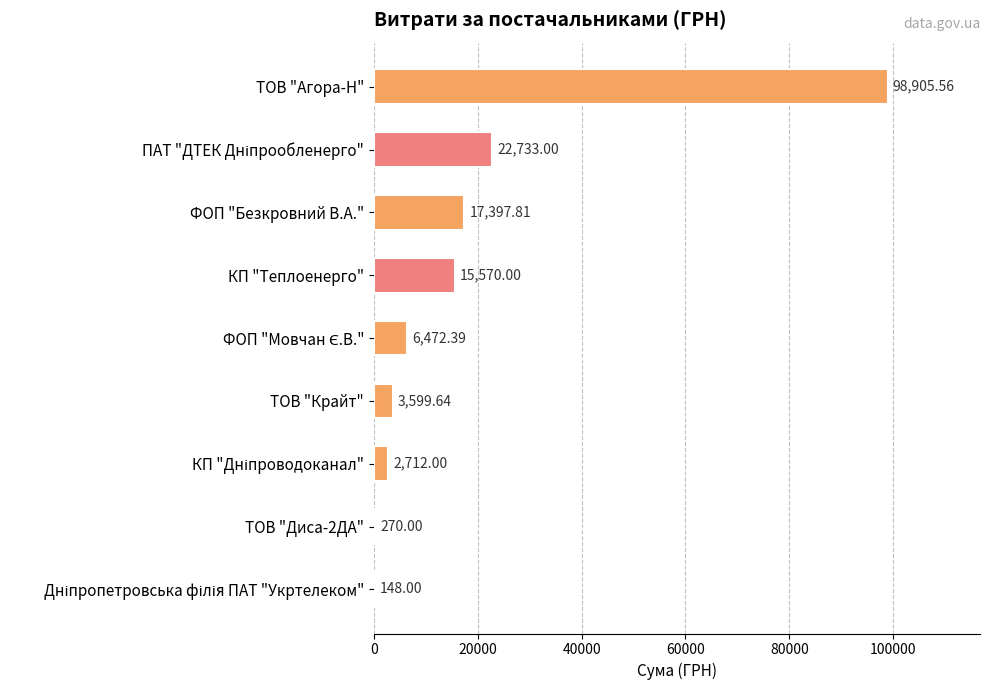

Are the bars horizontal?

Yes